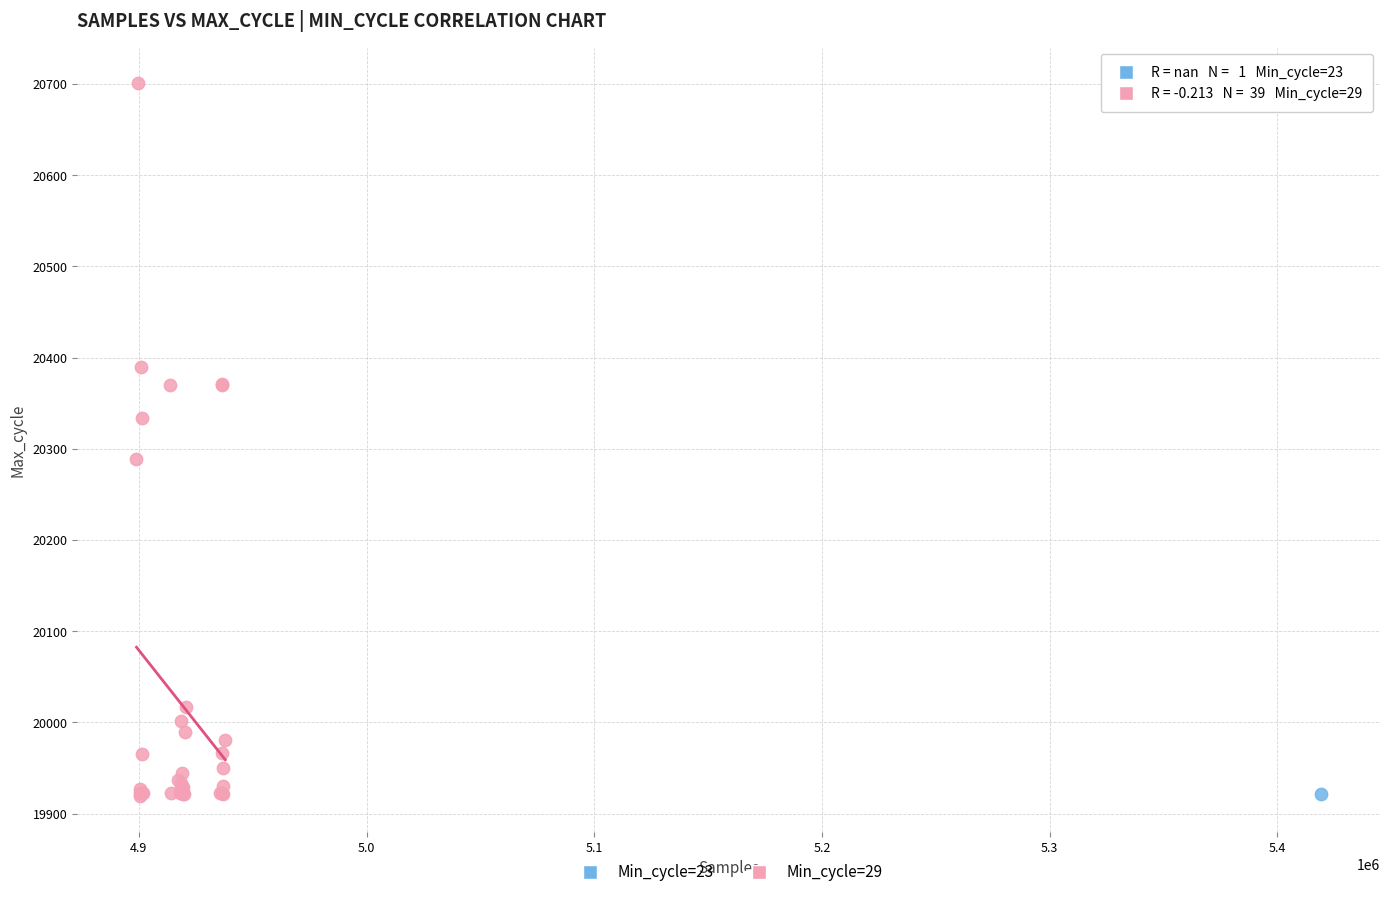

What are all the series names shown in the legend?

Min_cycle=23, Min_cycle=29